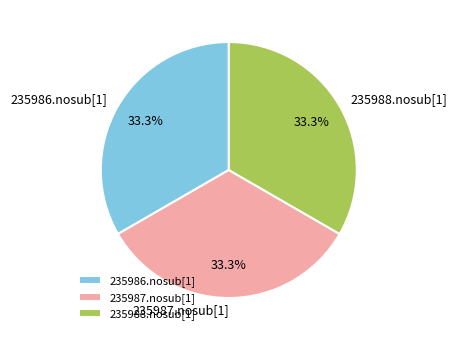

How many segments does this pie chart have?

3